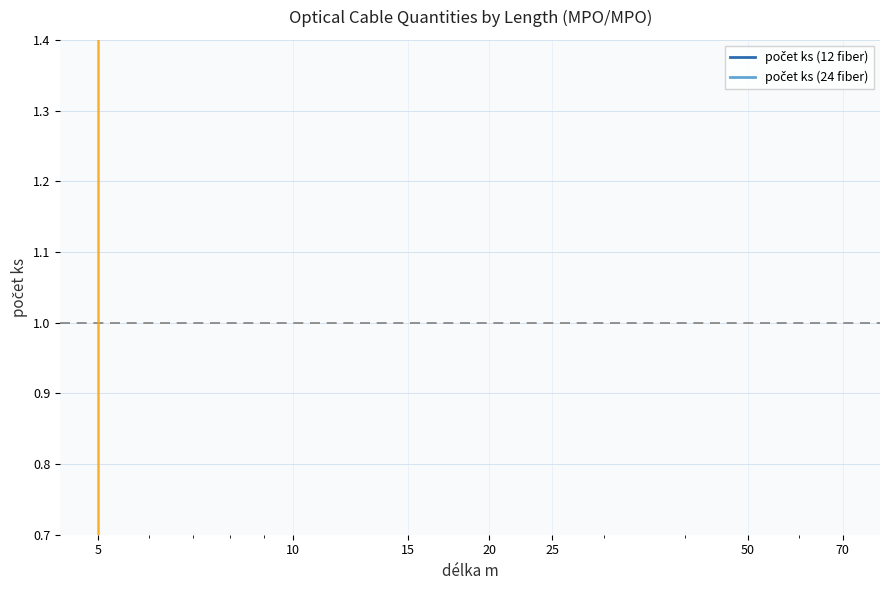

True or false: počet ks (24 fiber) and počet ks (12 fiber) cross at least once.

False